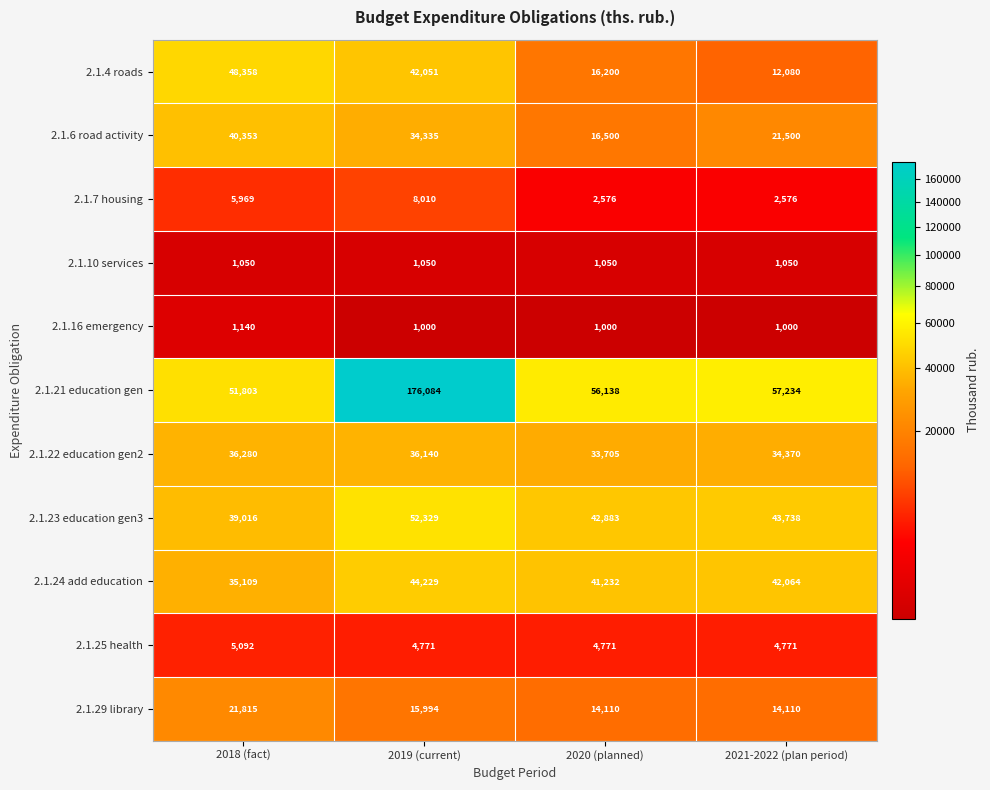

The 2.1.21 education gen series shows 56138 at 2020 (planned). True or false?

True